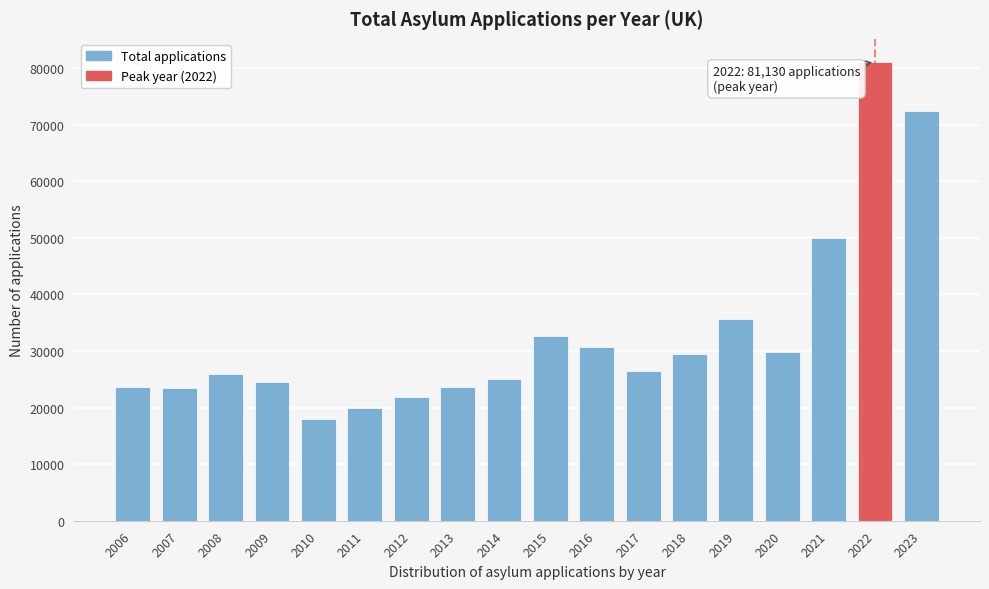

What value does the data have at 2015, to the nearest 100?

32700